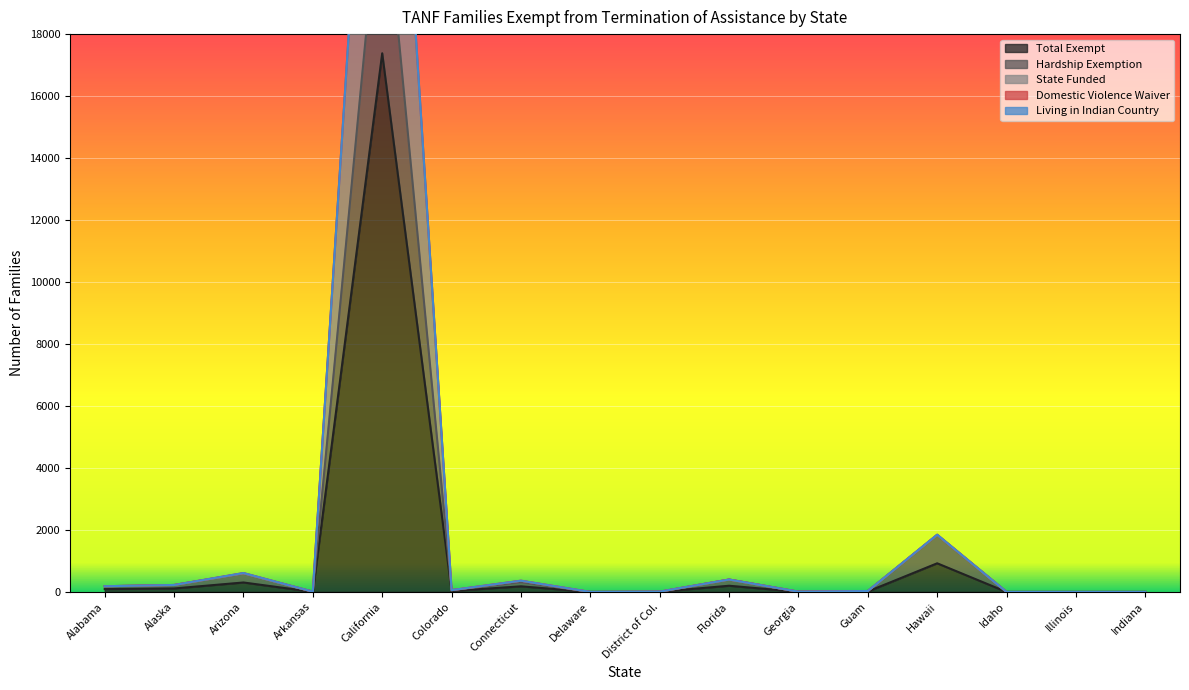

Count the number of categories in the chart.

16